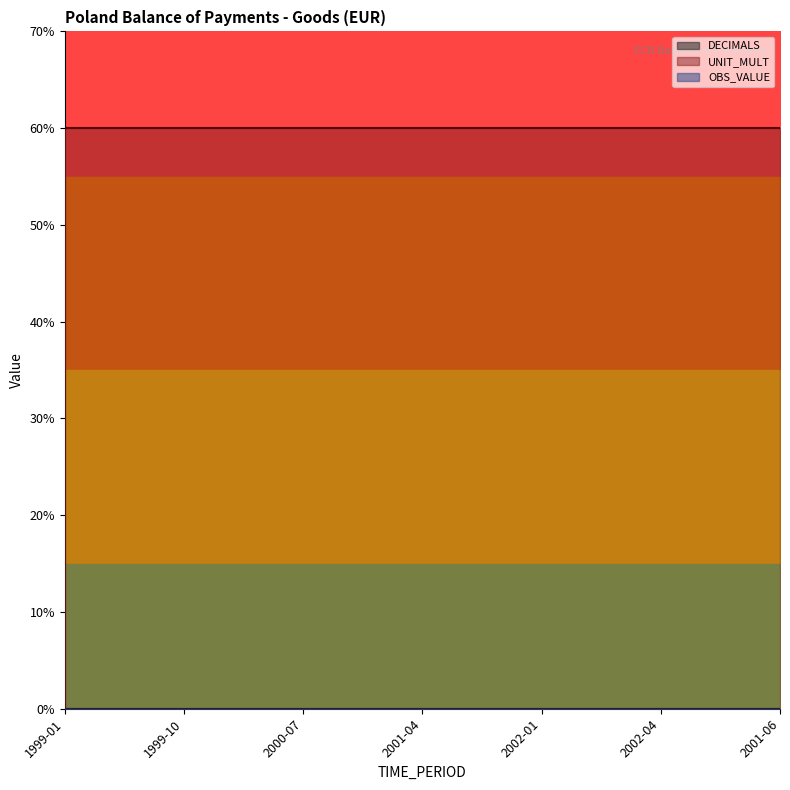

True or false: OBS_VALUE has a value of 0 at 1999-04.

True